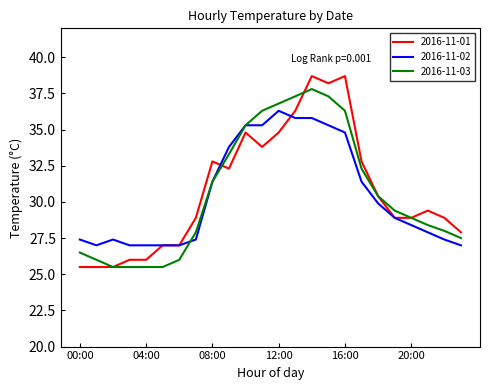

Rank the series by their maximum value, from lowest to highest.

2016-11-02, 2016-11-03, 2016-11-01